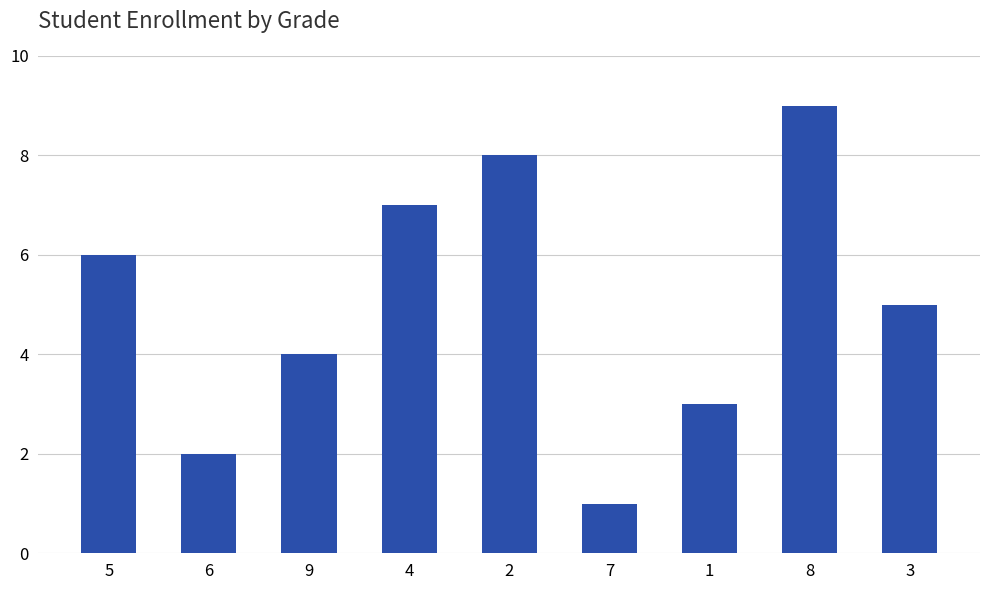

Rank the categories by value from highest to lowest.

8, 2, 4, 5, 3, 9, 1, 6, 7